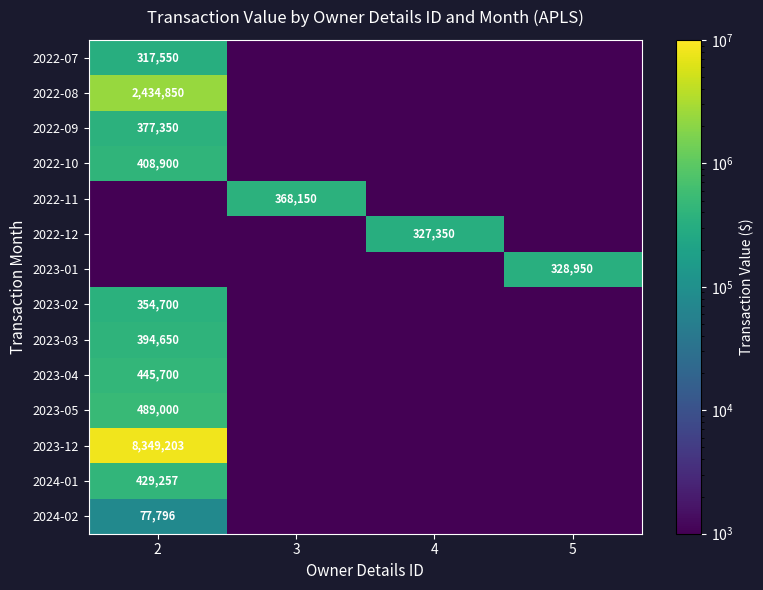

The value of 2023-02 at 2 is 354700. True or false?

True